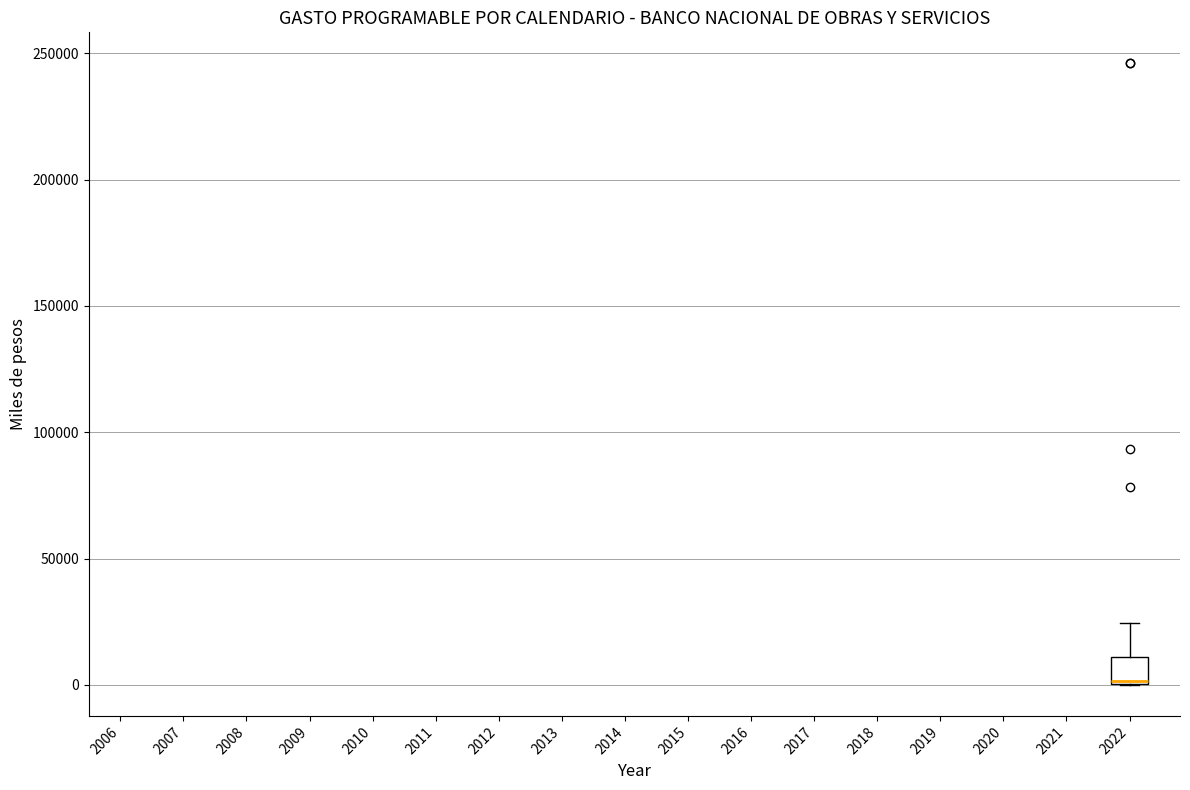

Transcribe this box plot: give where the median line is, the range the box spans, and where the two whiskers end, as read against the y-axis. The values are not printed on the chart, so give them approximately, as read against the axis.

median 0, box 0 to 10000, whiskers 0 to 25000